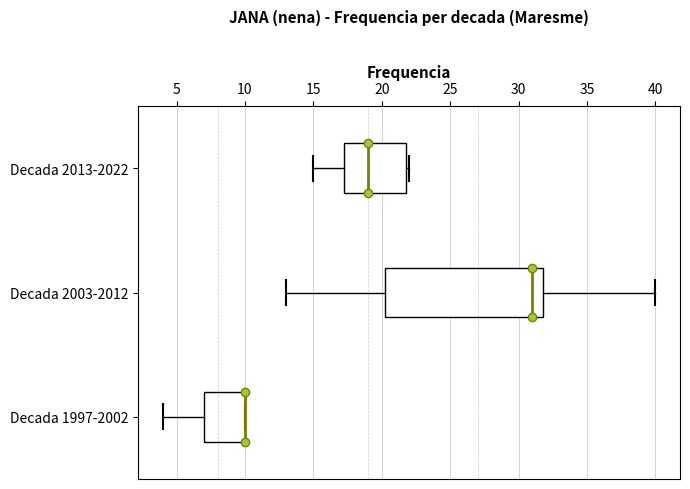

Reading bottom to top, read every box against the x-axis: the position of its median line, the range the box covers, and the ends of its whiskers. The values are not printed on the chart, so give them approximately, as read against the axis.

Decada 1997-2002: median 10.0 (drawn on the box's right edge), box 7.0 to 10.0, whiskers 4.0 to 10.0
Decada 2003-2012: median 31.0, box 20.5 to 32.0, whiskers 13.0 to 40.0
Decada 2013-2022: median 19.0, box 17.5 to 22.0, whiskers 15.0 to 22.0 (just right of the box's right edge)